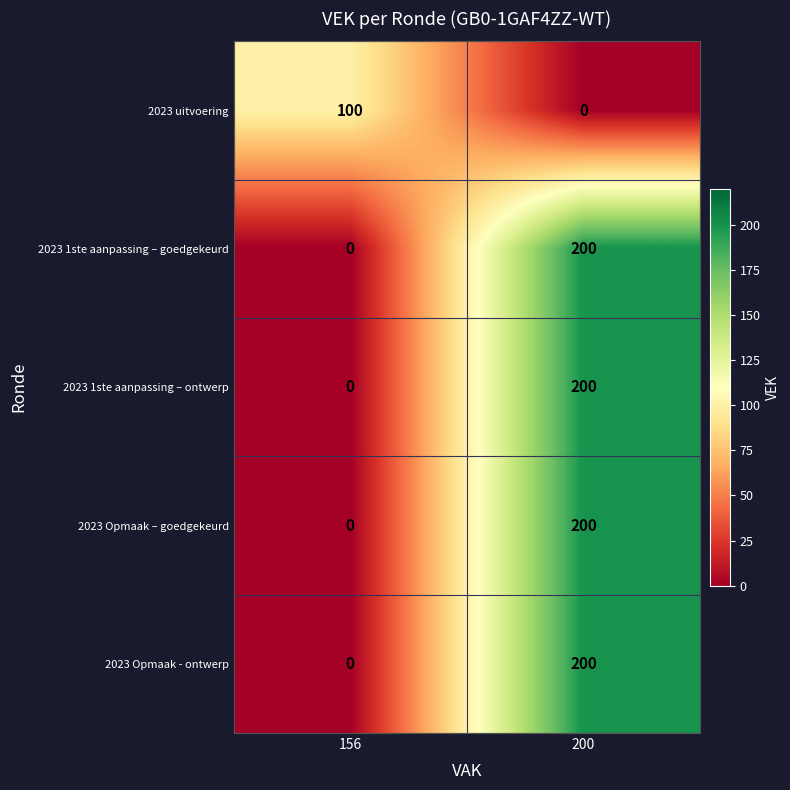

What is the average value of the 2023 1ste aanpassing – ontwerp series?

100